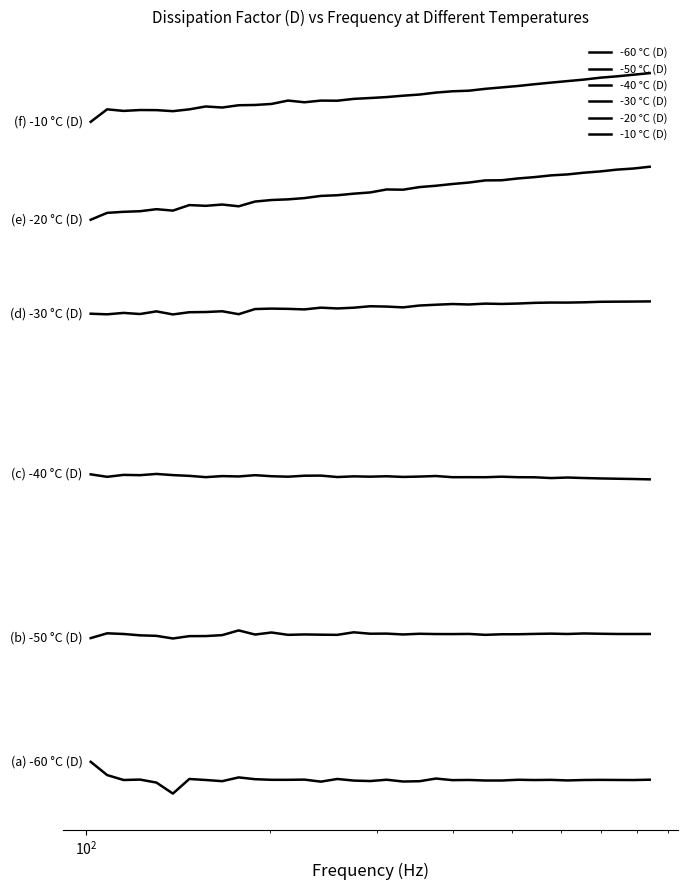

Does the chart display data point markers on the line(s)?

No